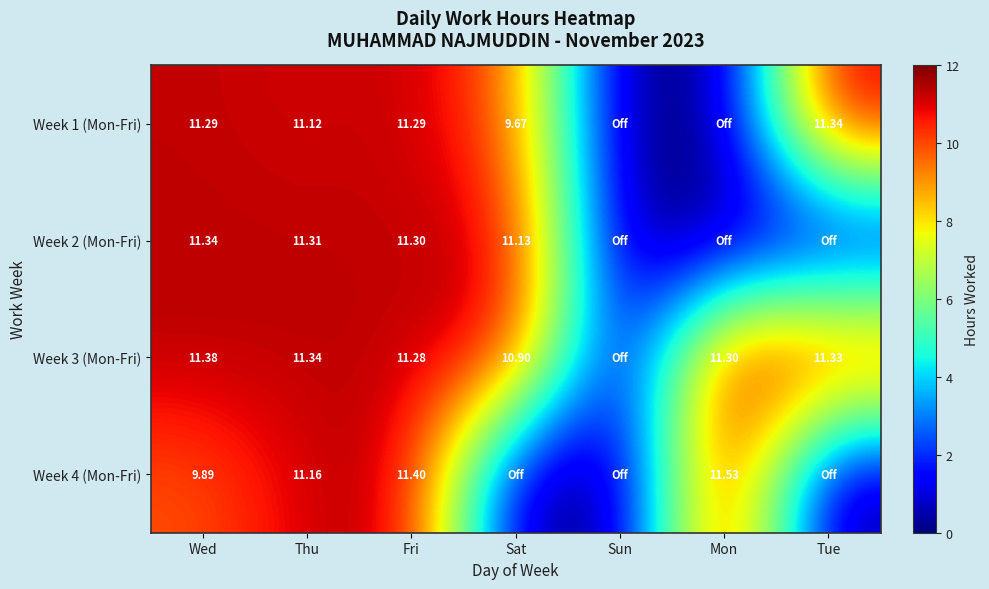

How many categories are shown in the chart?

7